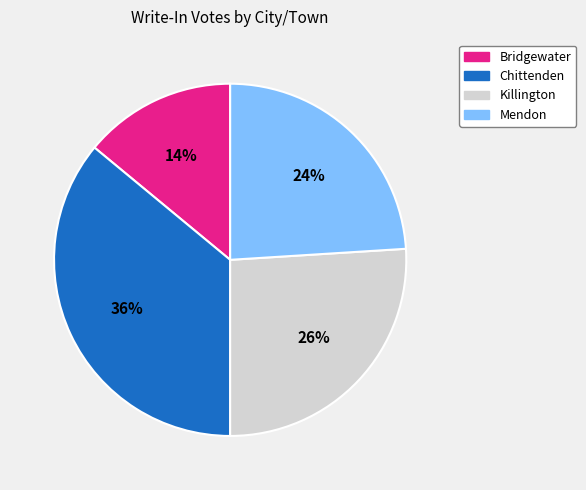

Is the sum of Chittenden and Mendon greater than half?

Yes